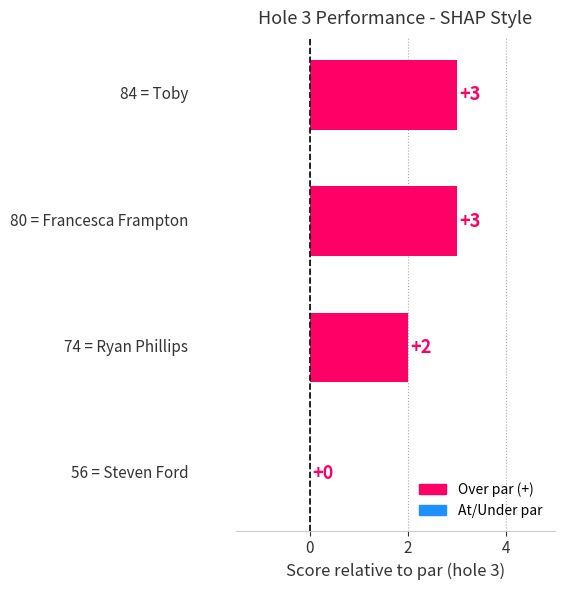

What is the sum of all values?

8